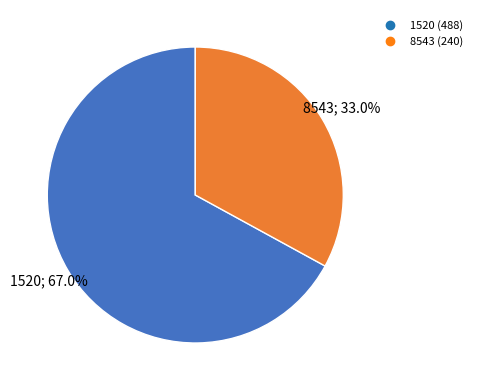

Rank the categories by value from highest to lowest.

1520, 8543